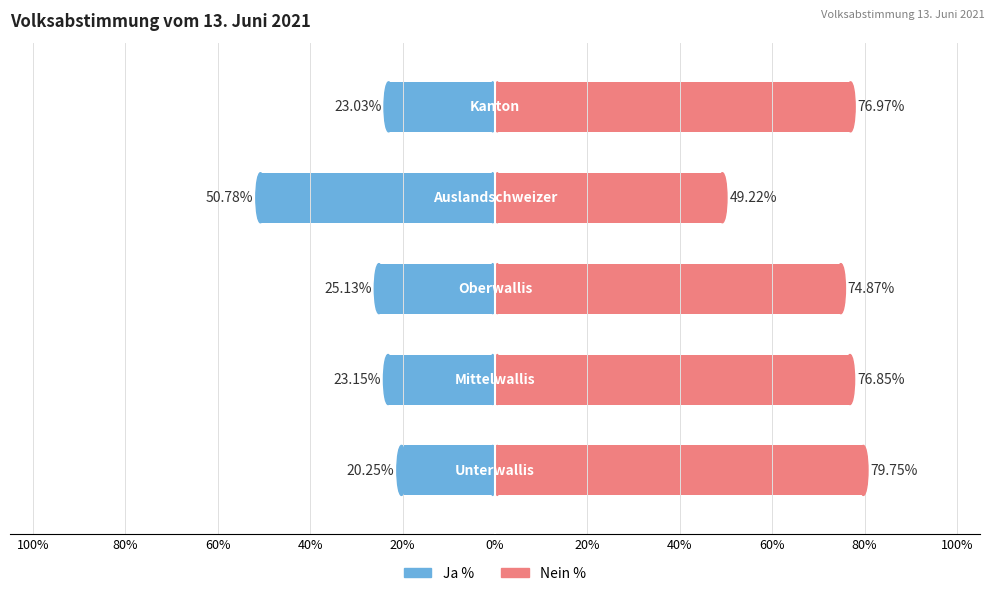

What is the value of the Nein % bar at the 4th from the left?

49.2